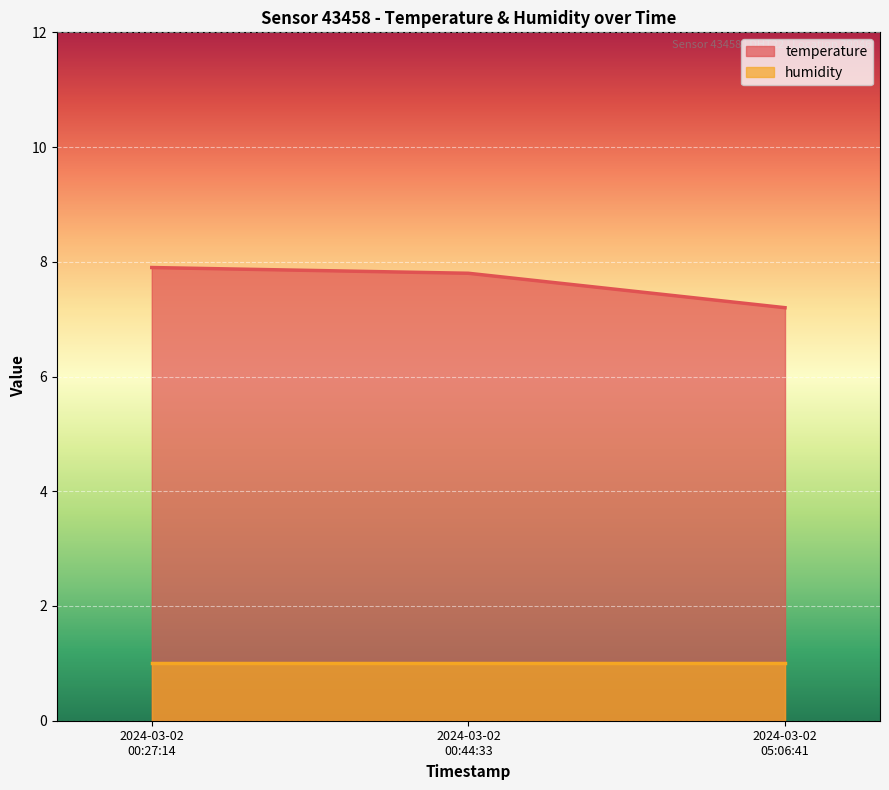

True or false: the data shows 7.2 at 2024-03-02 05:06:41.

True